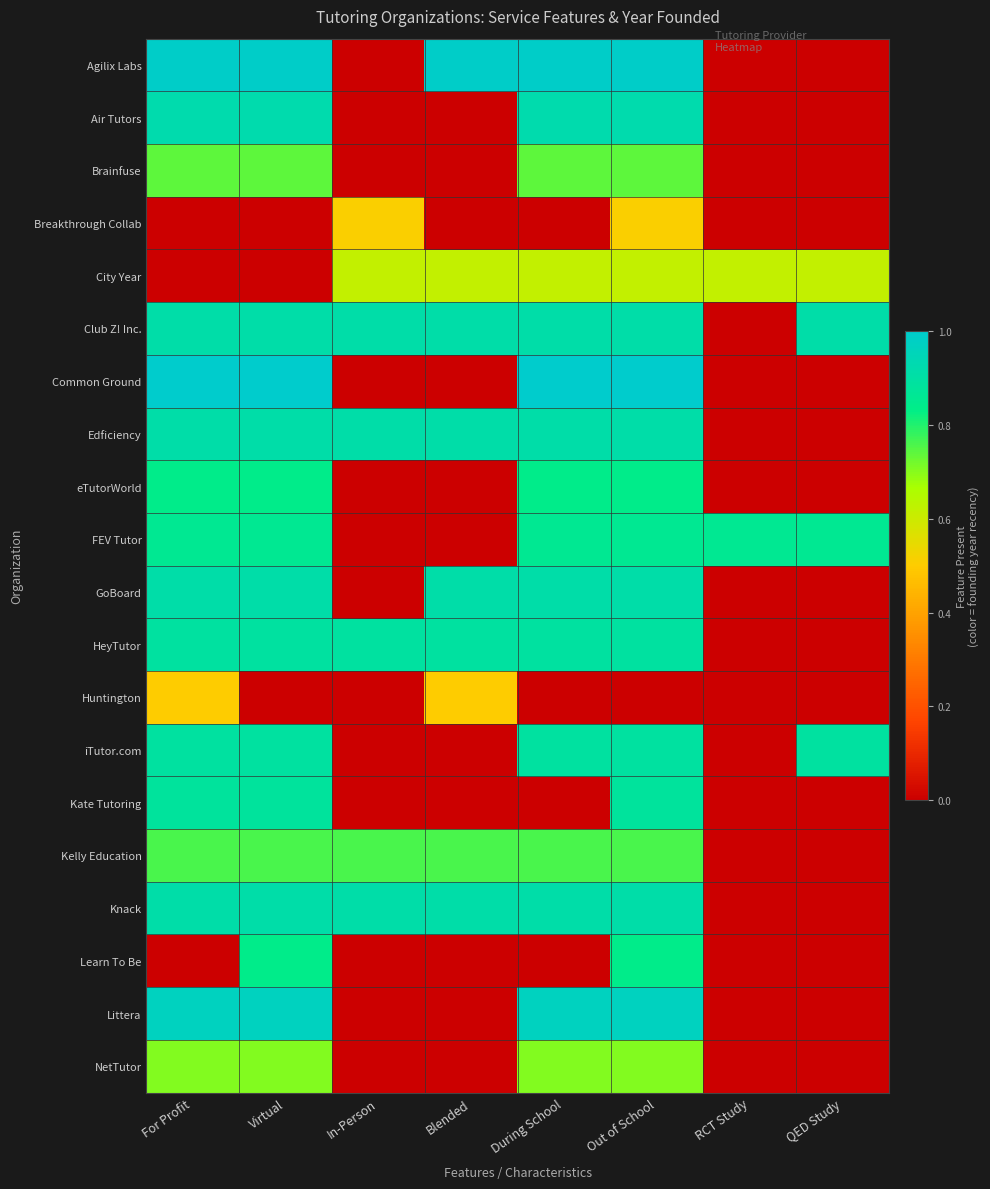

Which series has the largest total across all categories?

Club Z! Inc.